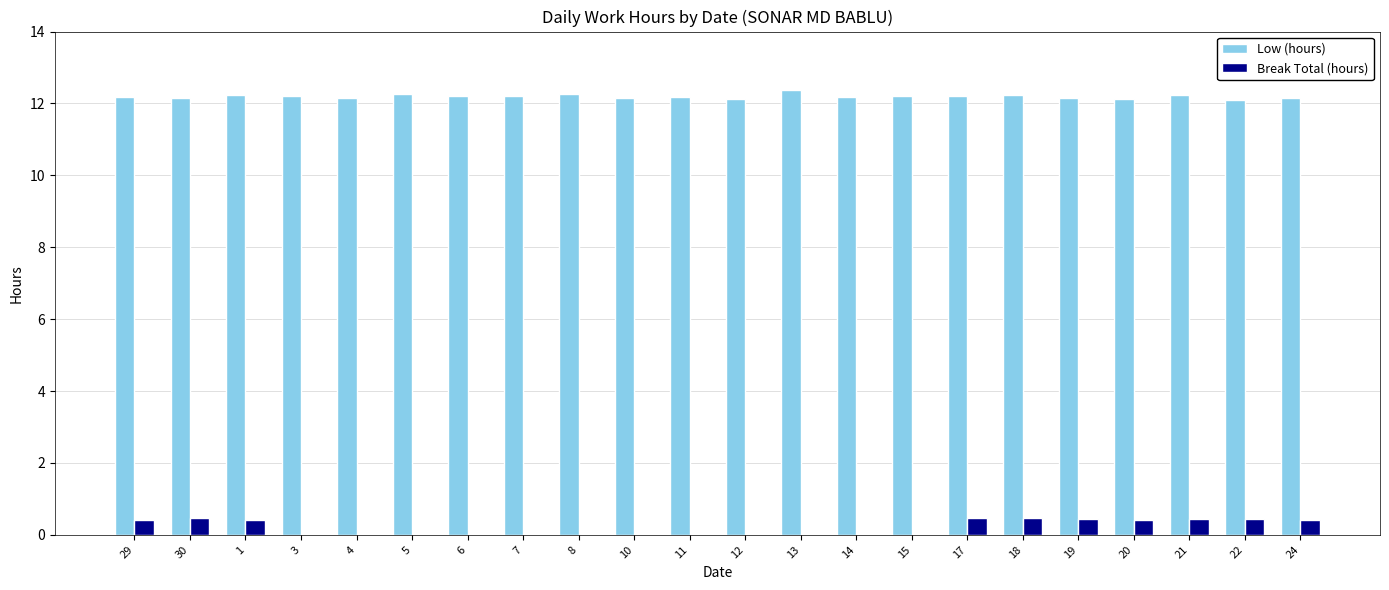

What is the spread (max minus min) of values at 13?

12.4